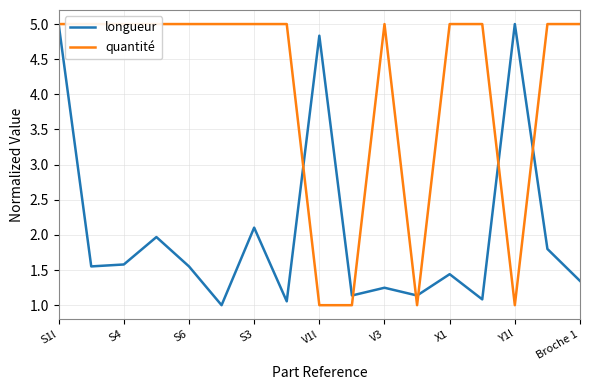

True or false: quantité and longueur cross at least once.

True